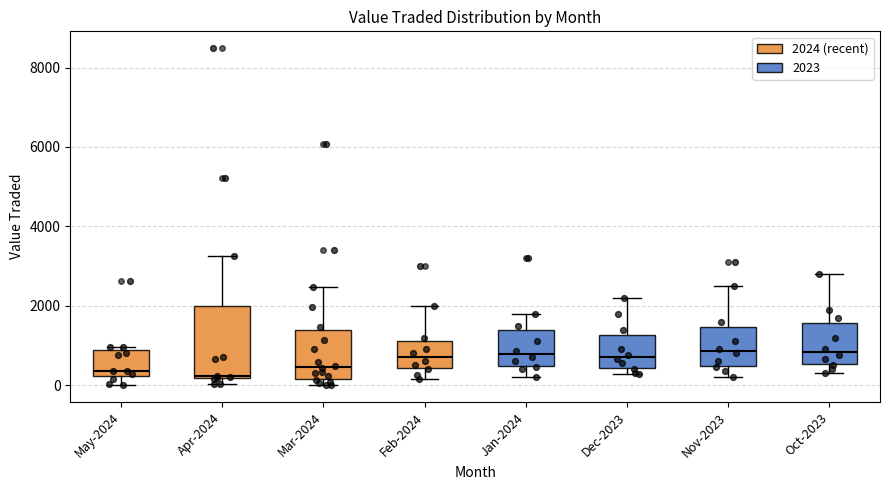

Where is the upper edge of the box for Mar-2024 on the y-axis? The values are not printed on the chart, so give them approximately, as read against the axis.

1400